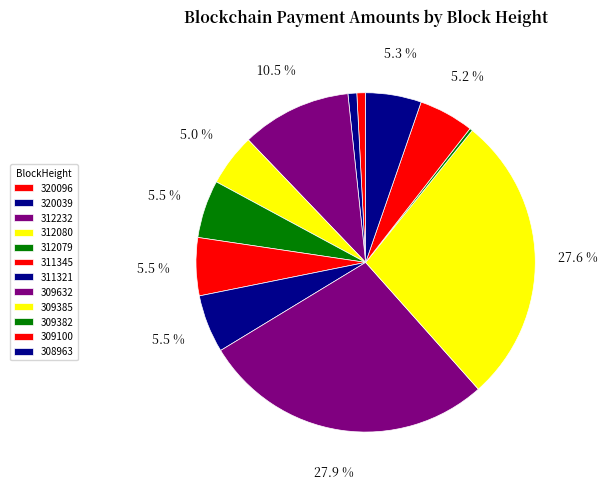

True or false: 311321 accounts for 1% of the total.

False